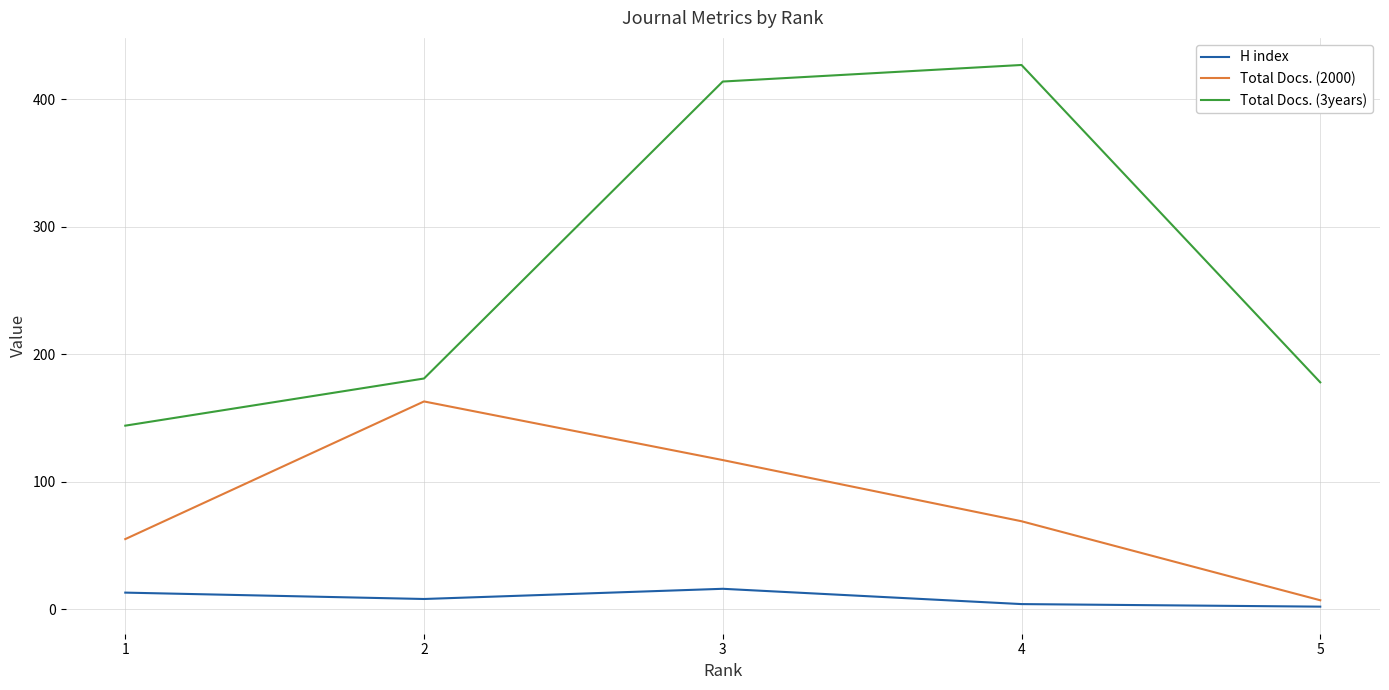

At which category is the sum across all series the highest?

3